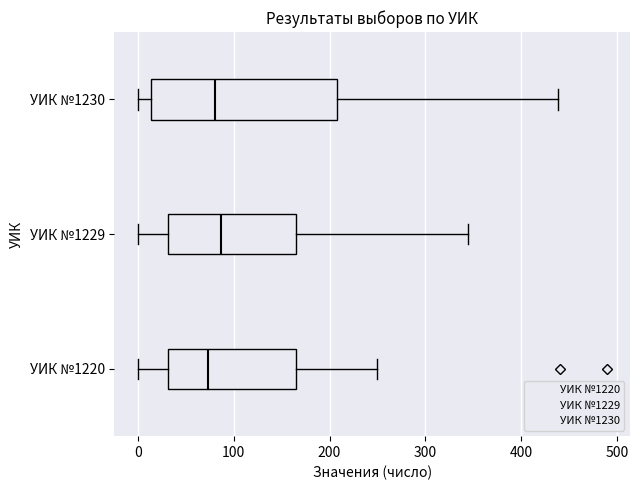

Reading bottom to top, transcribe this box plot: for each box, give where its median line is, the range the box spans, and where its two whiskers end, as read against the x-axis. The values are not printed on the chart, so give them approximately, as read against the axis.

УИК №1220: median 70, box 30 to 170, whiskers 0 to 250
УИК №1229: median 90, box 30 to 170, whiskers 0 to 340
УИК №1230: median 80, box 10 to 210, whiskers 0 to 440